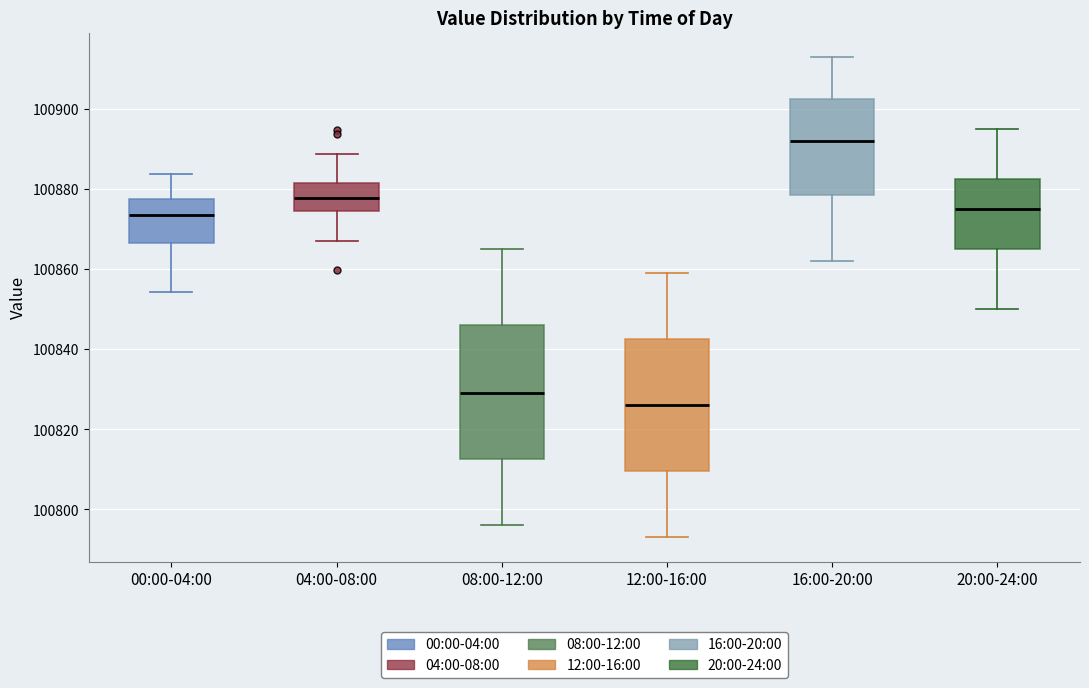

Which box has the highest median line?

16:00-20:00